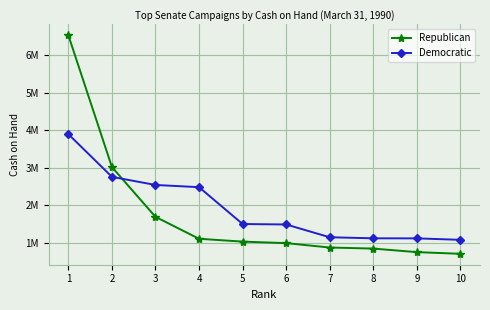

Is this an area chart (filled region under the line)?

No